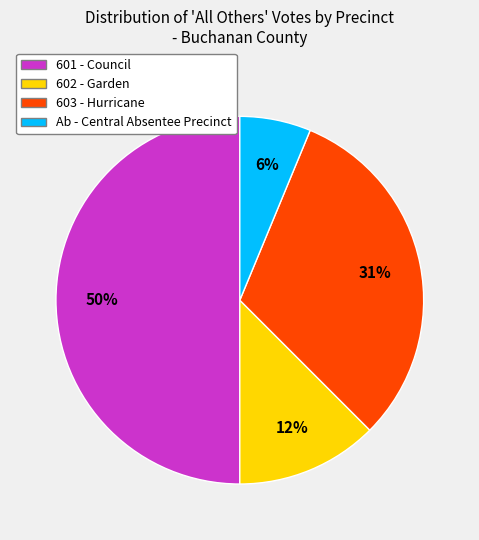

Is it true that 602 - Garden is 4% of the pie?

False